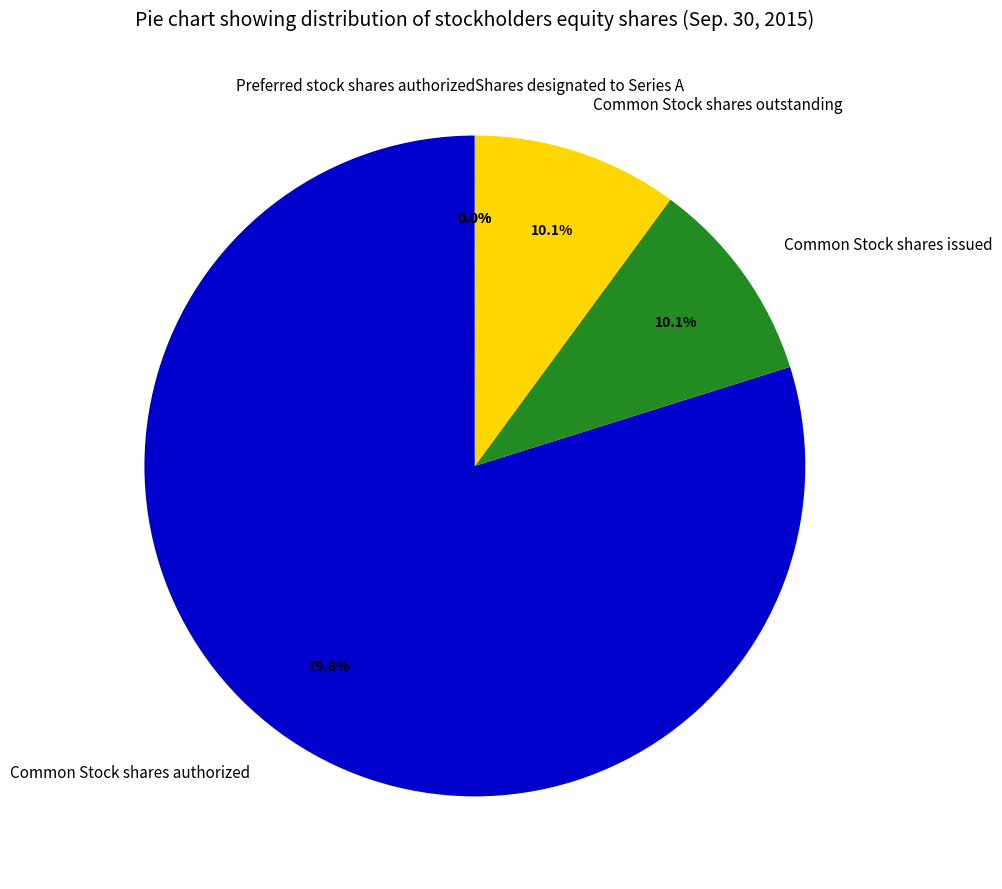

What is the majority slice?

Common Stock shares authorized